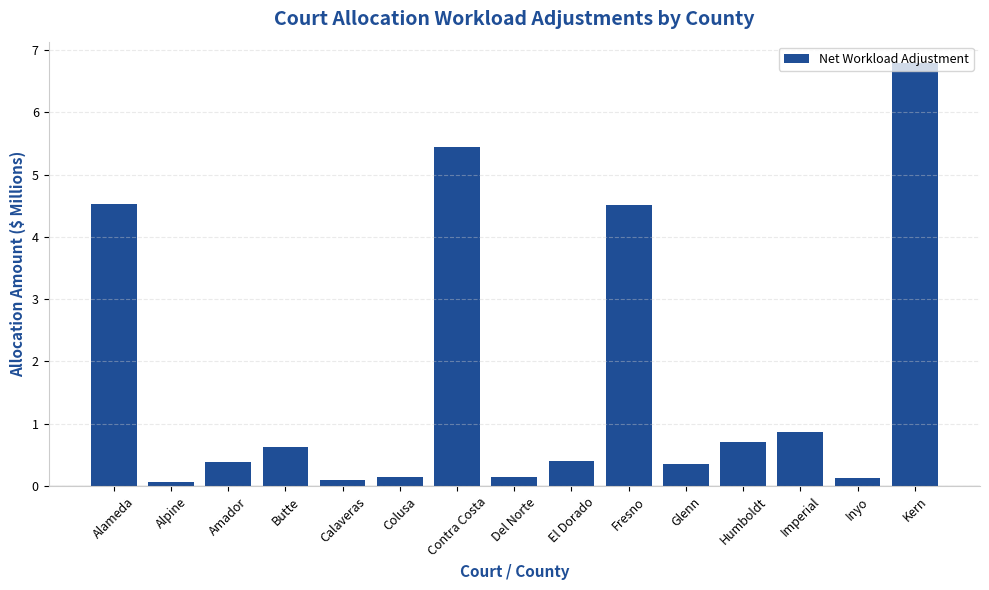

Reading right to left, extract all data points from this chart.

6.8	0.1	0.9	0.7	0.3	4.5	0.4	0.1	5.4	0.1	0.1	0.6	0.4	0.1	4.5